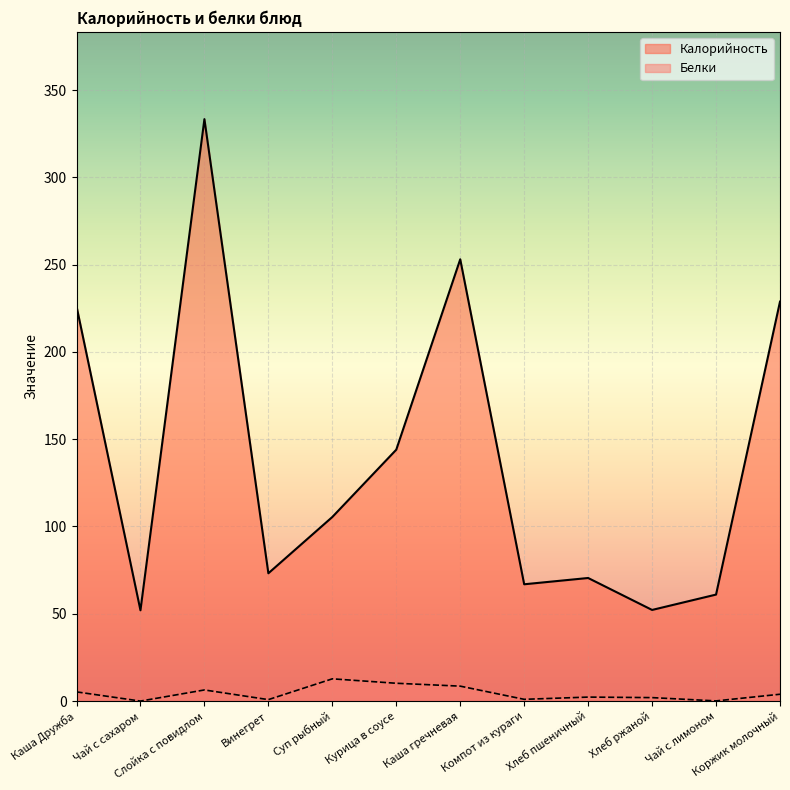

Is the value of Калорийность at Коржик молочный greater than the value of Белки at Слойка с повидлом?

Yes